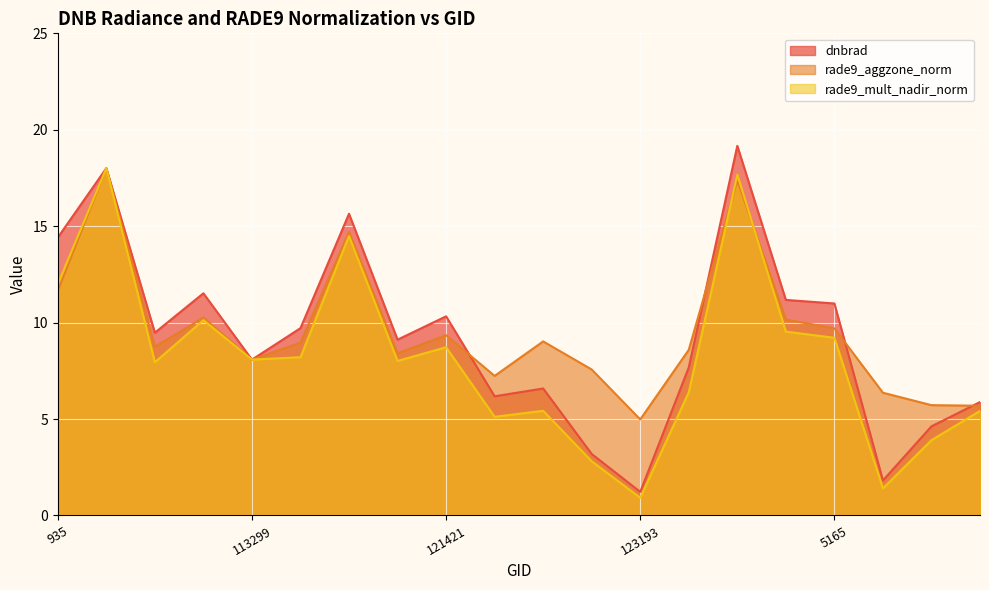

Which series has the largest total across all categories?

rade9_aggzone_norm